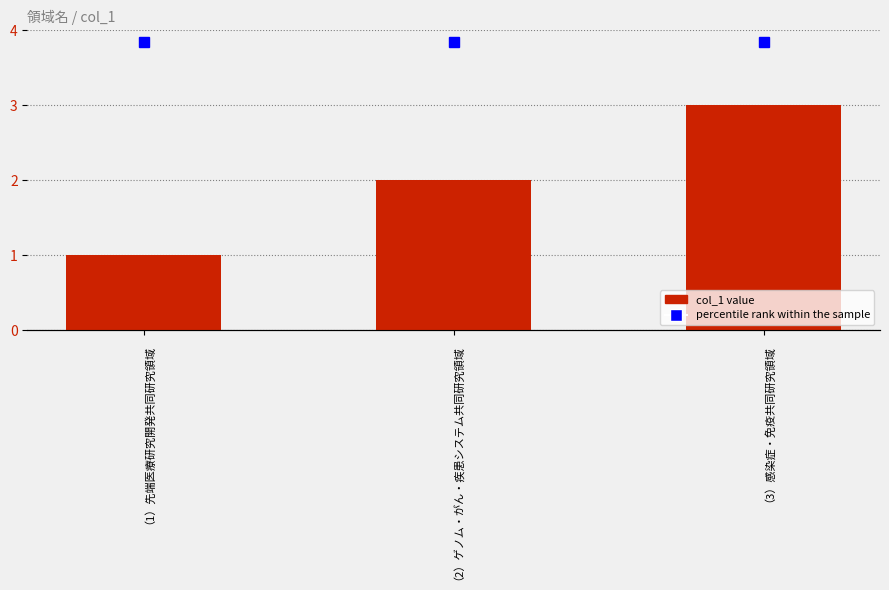

Does the chart contain any negative values?

No